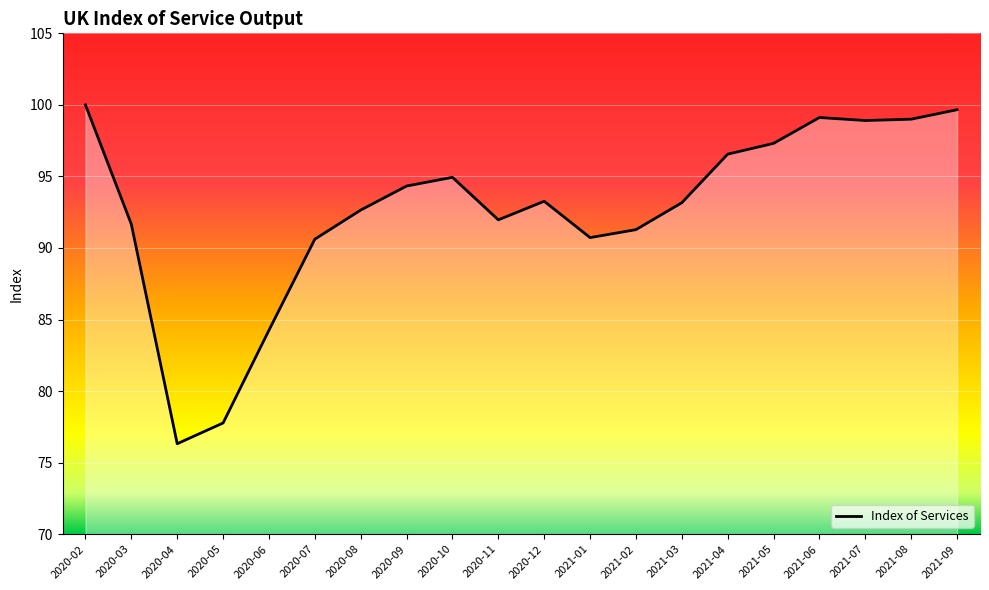

The value at 2021-06 is 57.4. True or false?

False